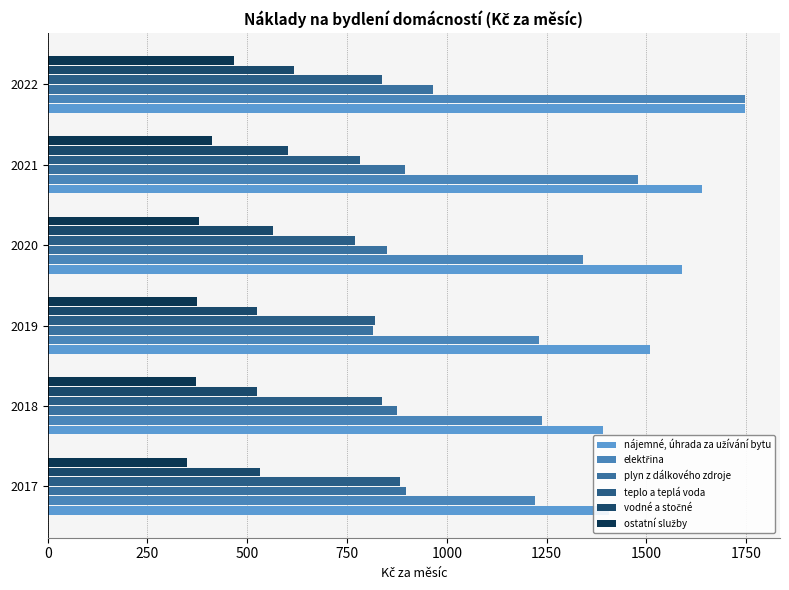

What is the difference between the maximum and second lowest values in the plyn z dálkového zdroje series?

115.0